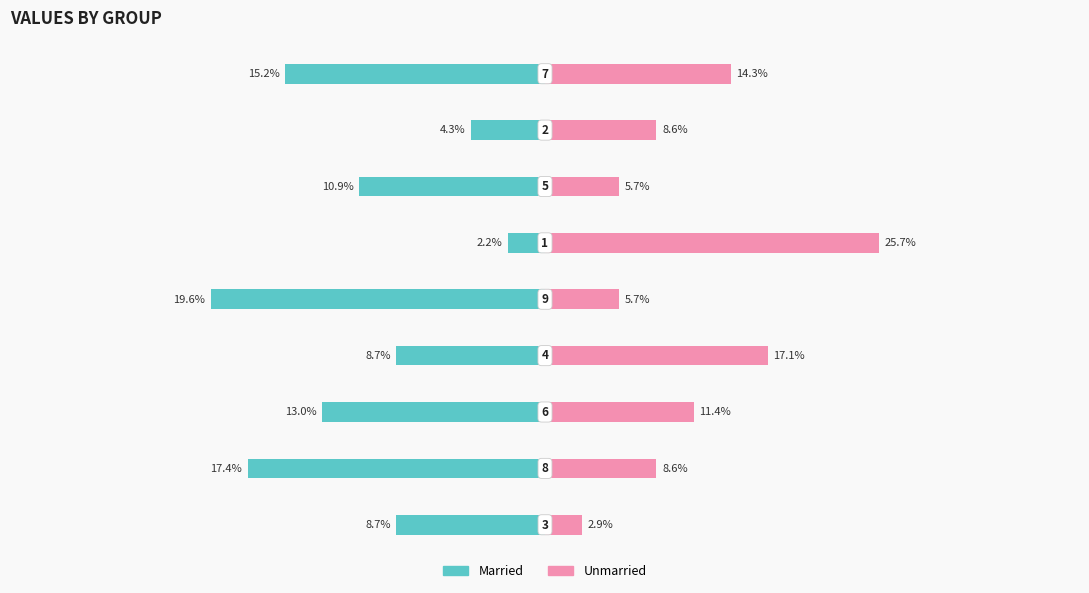

How many data points does each series have?

9